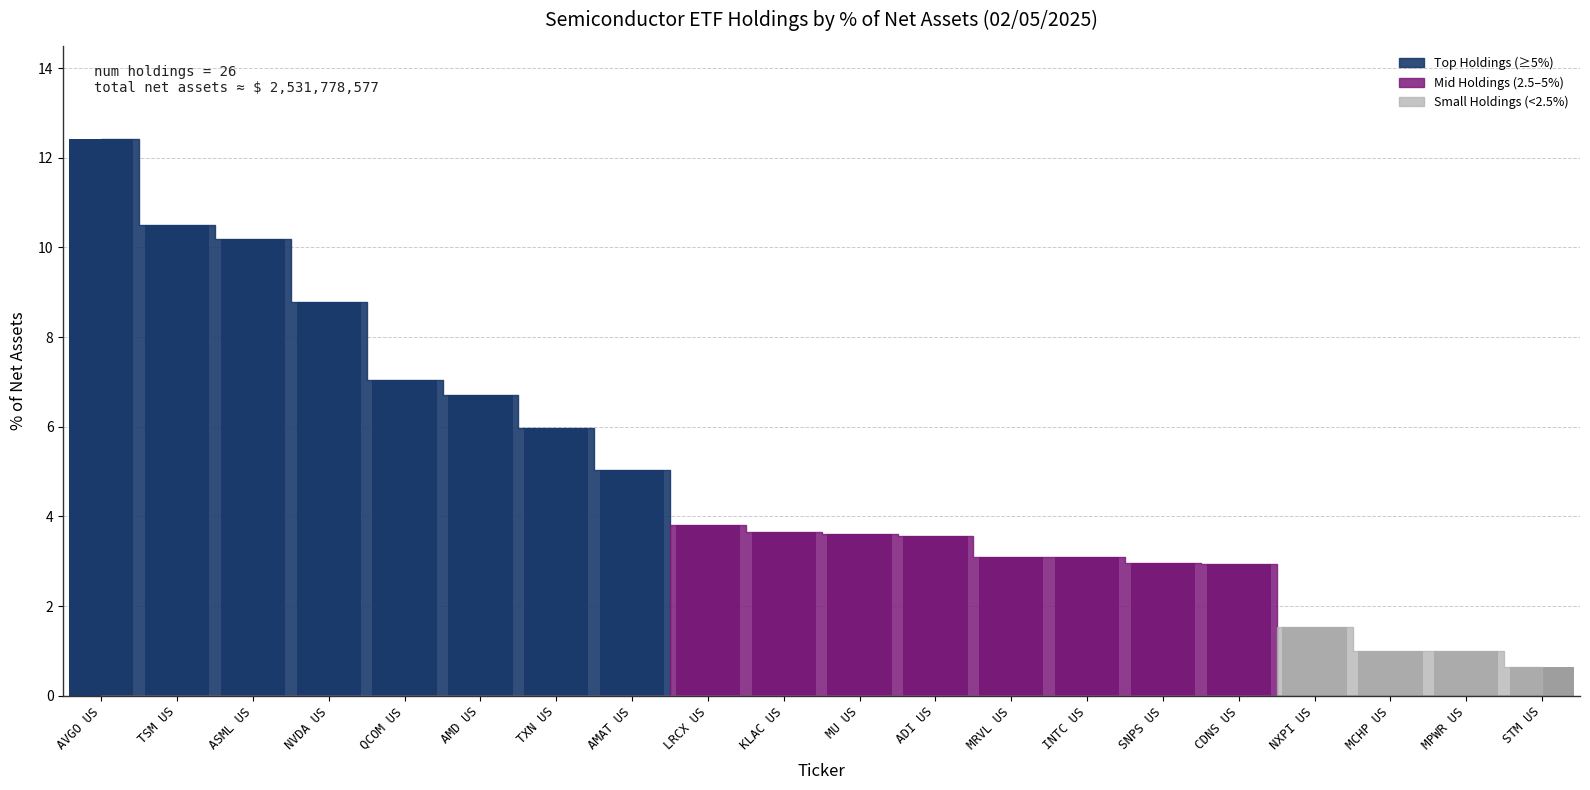

What is the smallest value displayed?

0.6